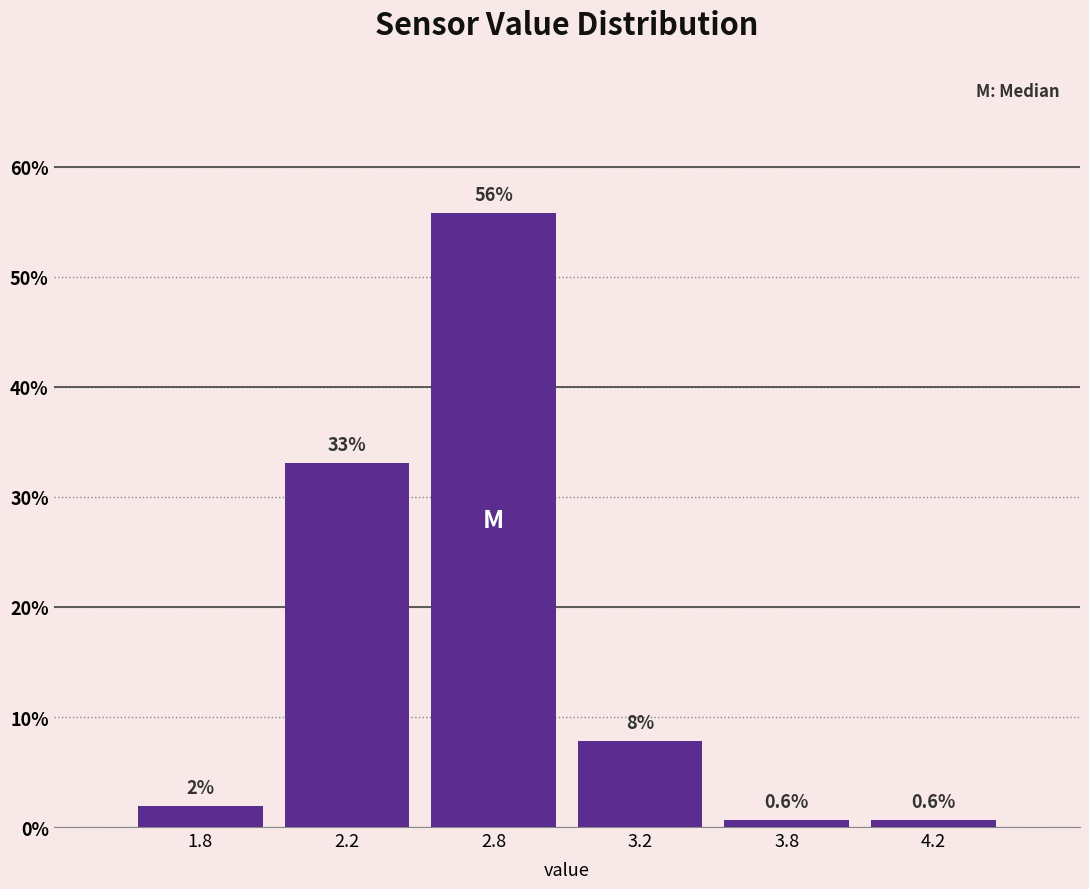

Between 3.2 and 1.8, which is larger?

3.2